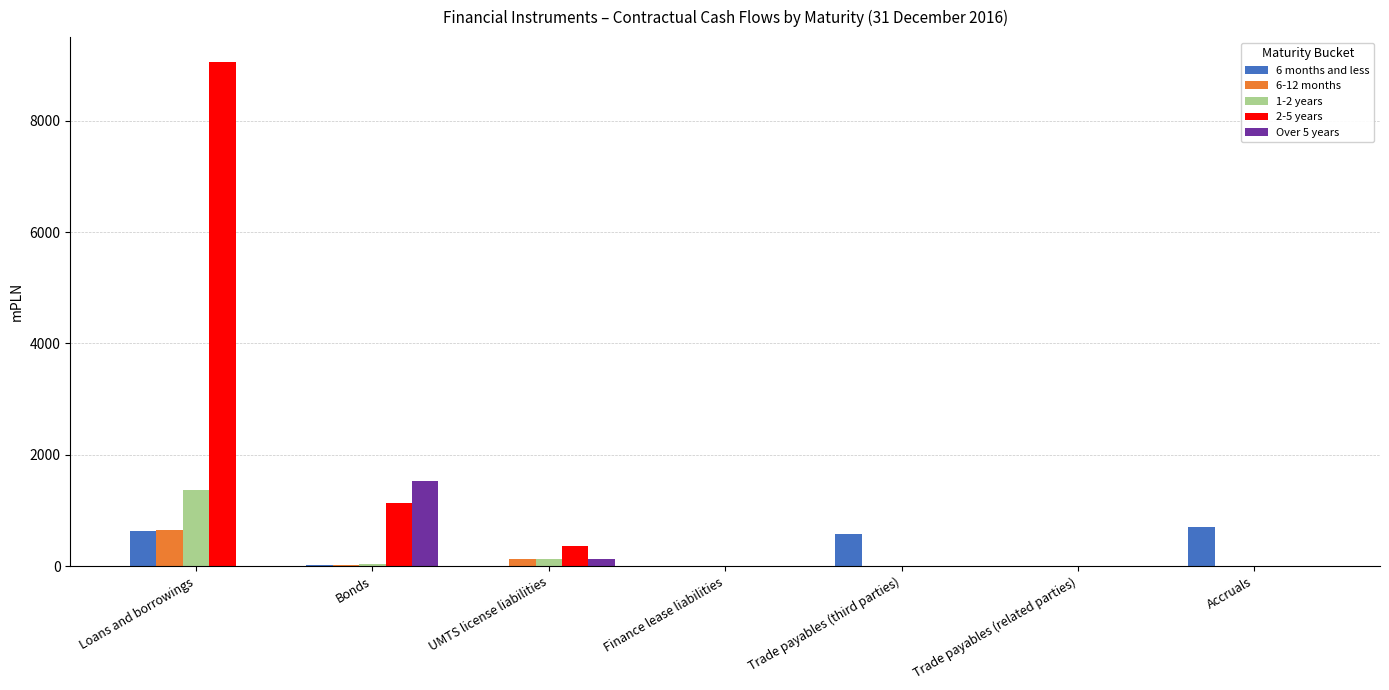

Which category has the highest value across all series?

Loans and borrowings